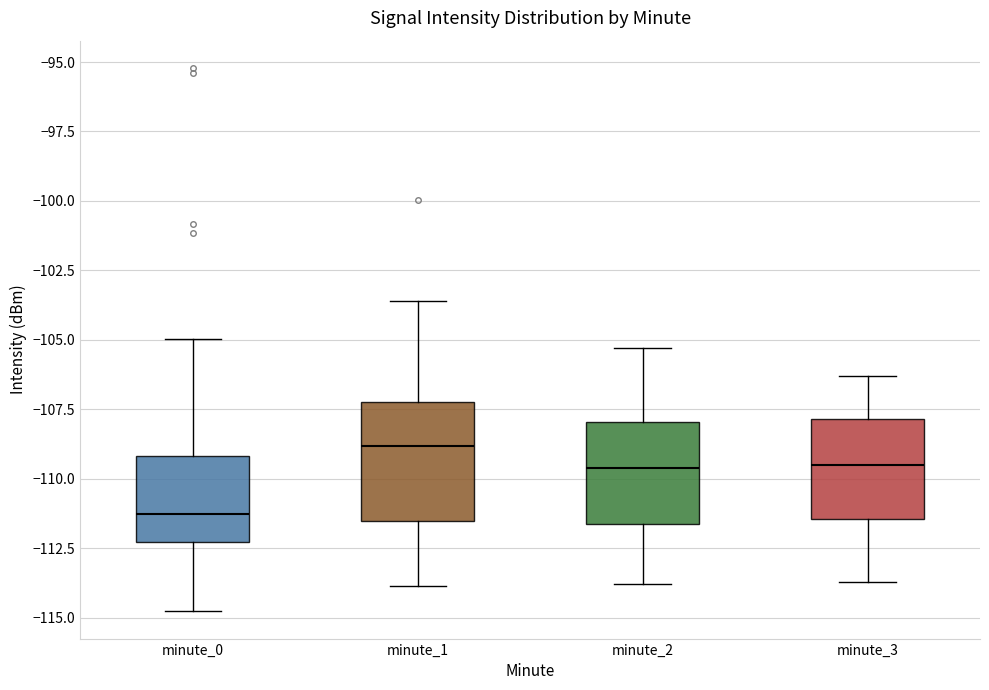

Reading left to right, transcribe this box plot: for each box, give where its median line is, the range the box spans, and where its two whiskers end, as read against the y-axis. The values are not printed on the chart, so give them approximately, as read against the axis.

minute_0: median -111.5, box -112.5 to -109.0, whiskers -115.0 to -105.0
minute_1: median -109.0, box -111.5 to -107.0, whiskers -114.0 to -103.5
minute_2: median -109.5, box -111.5 to -108.0, whiskers -114.0 to -105.5
minute_3: median -109.5, box -111.5 to -108.0, whiskers -113.5 to -106.5